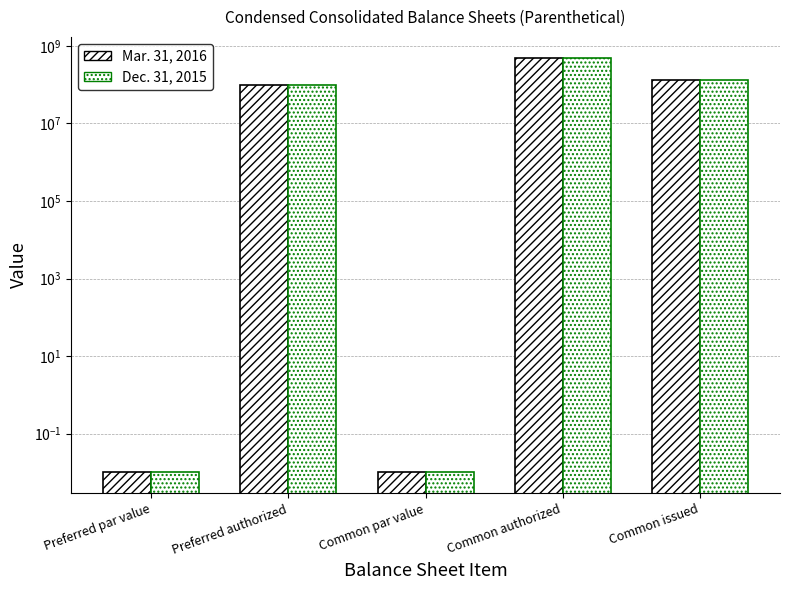

List the series in order of their peak value, lowest first.

Mar. 31, 2016, Dec. 31, 2015